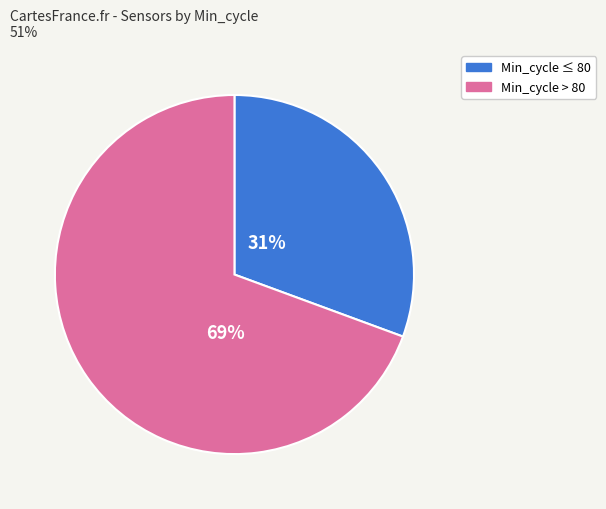

To the nearest percent, what is the average slice percentage?

50%